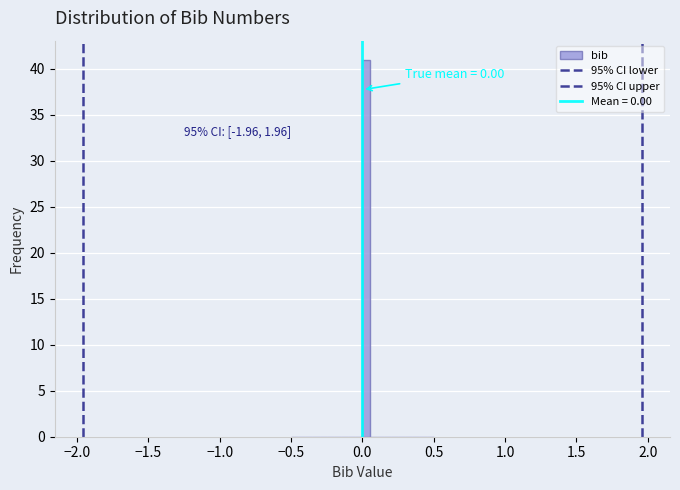

Read against the x-axis, roughly where is the centre of the tallest bar?

0.05